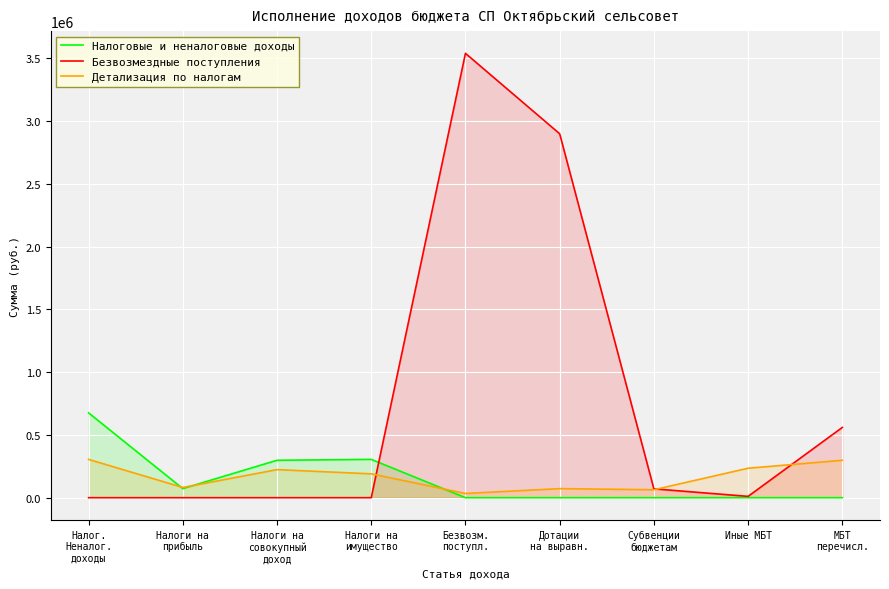

Which has a higher value, Иные МБТ or Субвенции
бюджетам?

Иные МБТ